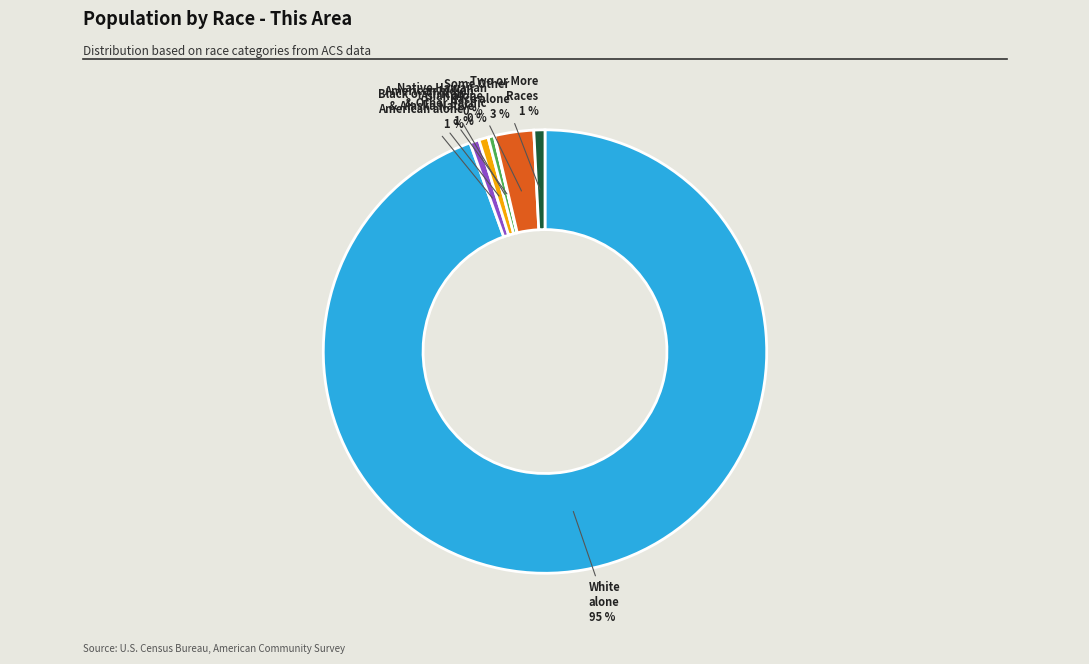

Is there a majority slice in this chart?

Yes